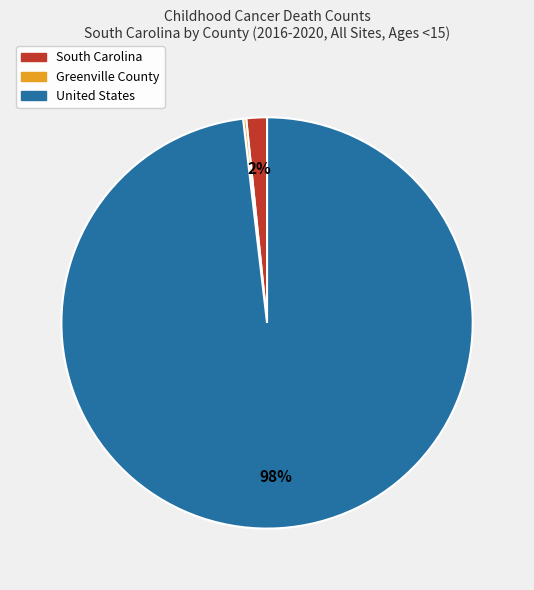

Is it true that South Carolina is 14% of the pie?

False